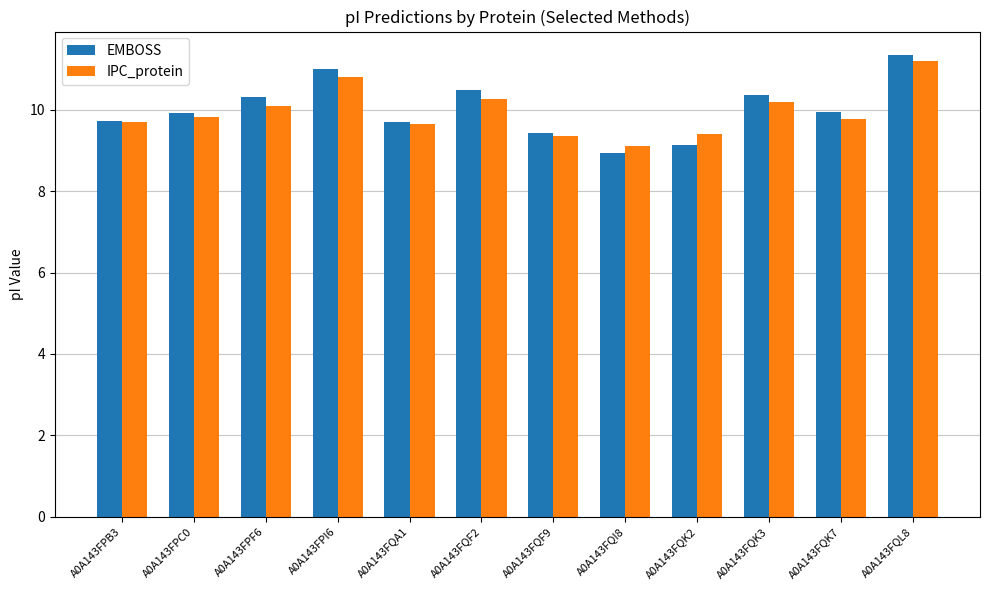

What is the difference between the second highest and second lowest values in the IPC_protein series?

1.5